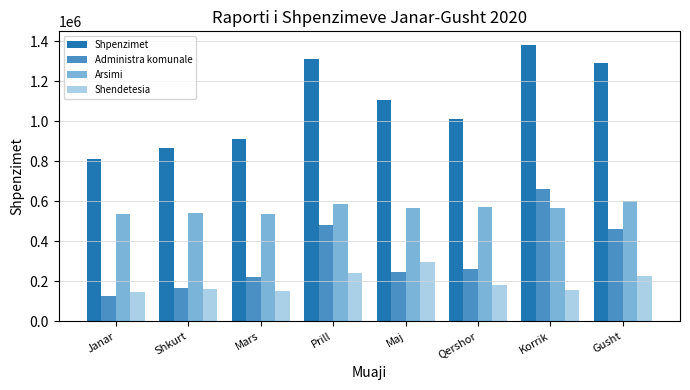

What are all the series names shown in the legend?

Shpenzimet, Administra komunale, Arsimi, Shendetesia